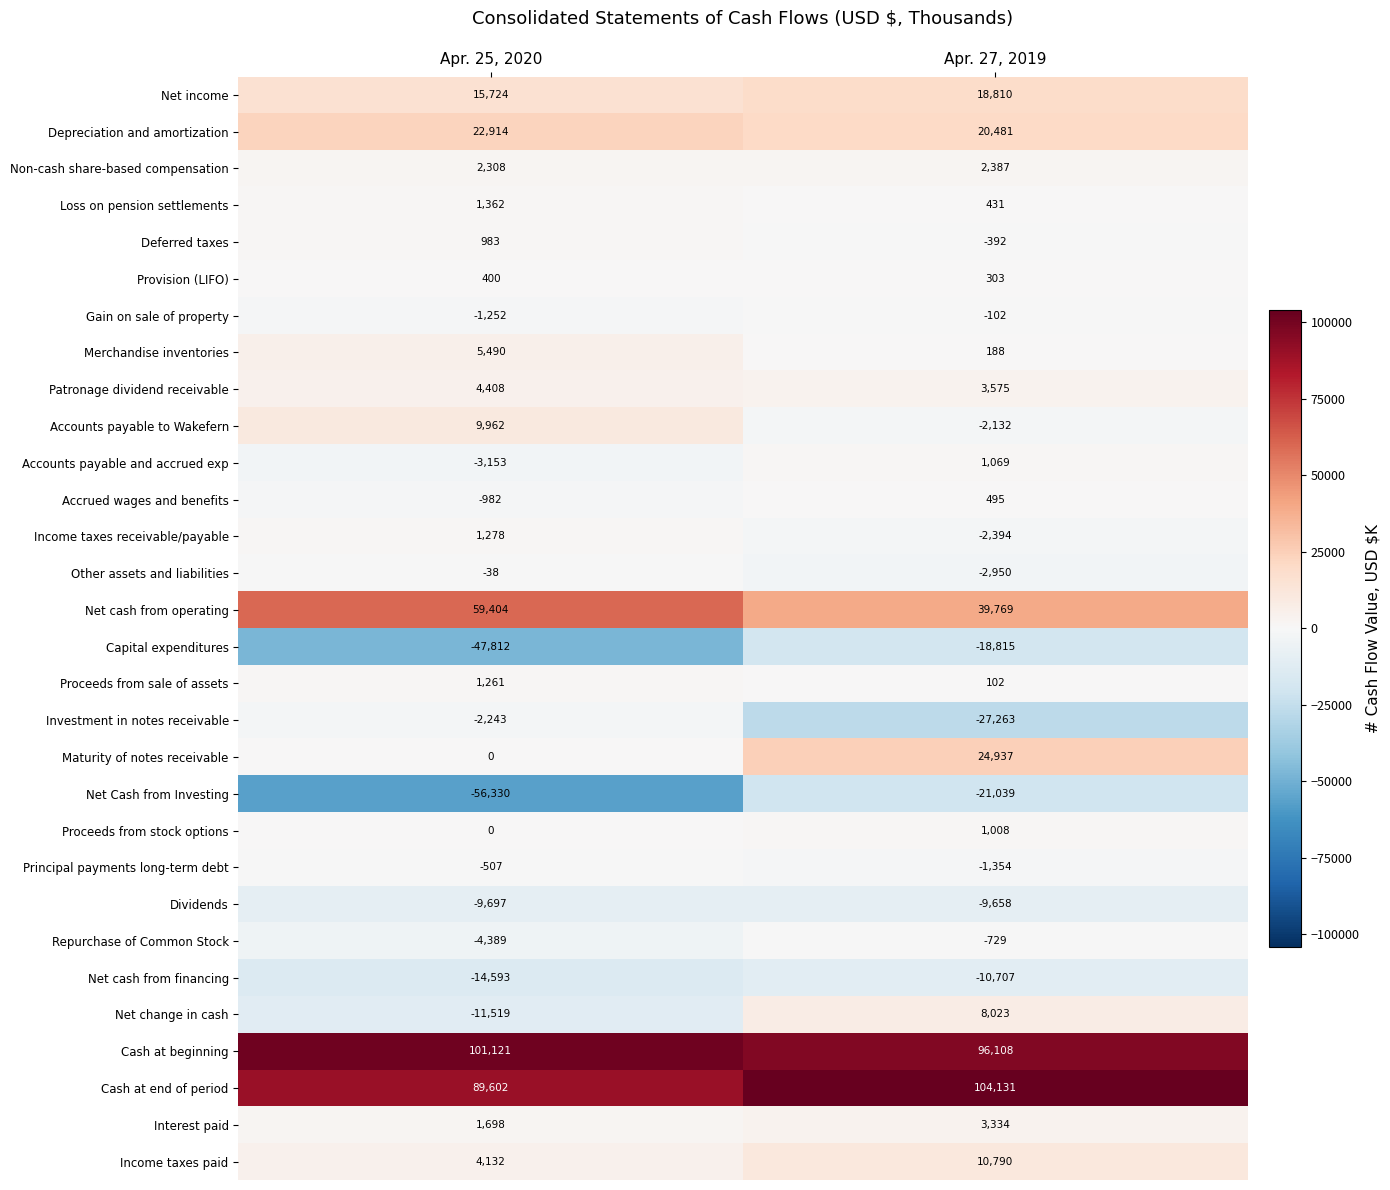

Rank the series at Apr. 27, 2019 from lowest to highest value.

Investment in notes receivable, Net Cash from Investing, Capital expenditures, Net cash from financing, Dividends, Other assets and liabilities, Income taxes receivable/payable, Accounts payable to Wakefern, Principal payments long-term debt, Repurchase of Common Stock, Deferred taxes, Gain on sale of property, Proceeds from sale of assets, Merchandise inventories, Provision (LIFO), Loss on pension settlements, Accrued wages and benefits, Proceeds from stock options, Accounts payable and accrued exp, Non-cash share-based compensation, Interest paid, Patronage dividend receivable, Net change in cash, Income taxes paid, Net income, Depreciation and amortization, Maturity of notes receivable, Net cash from operating, Cash at beginning, Cash at end of period